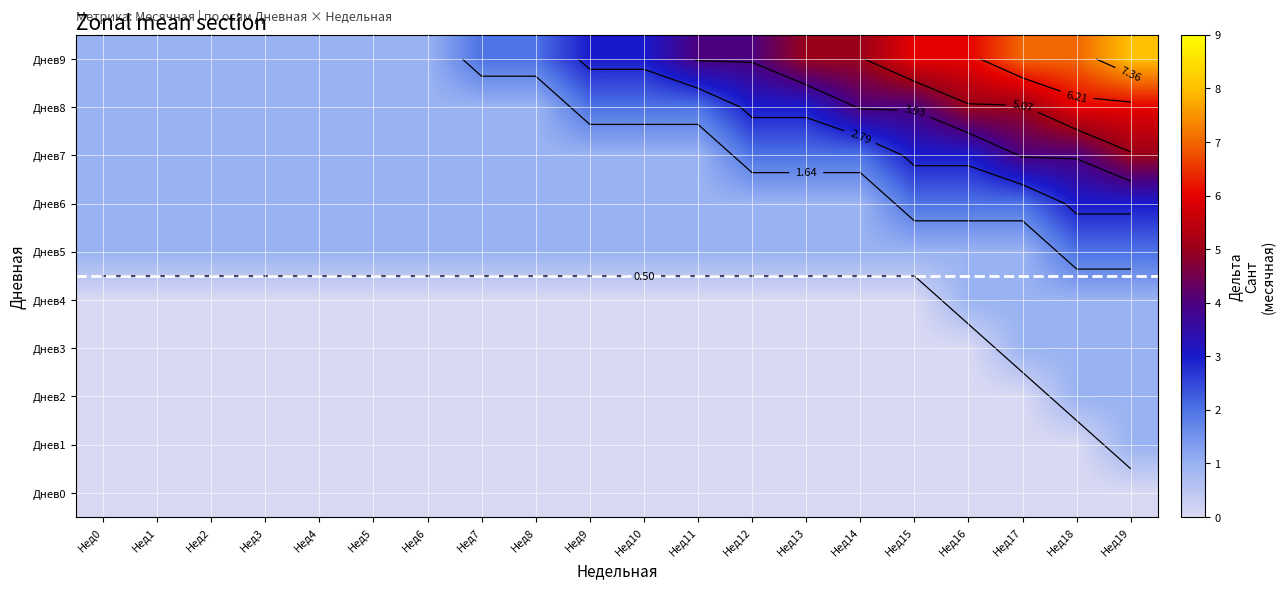

Is it true that Днев6 equals 0 at Нед8?

False